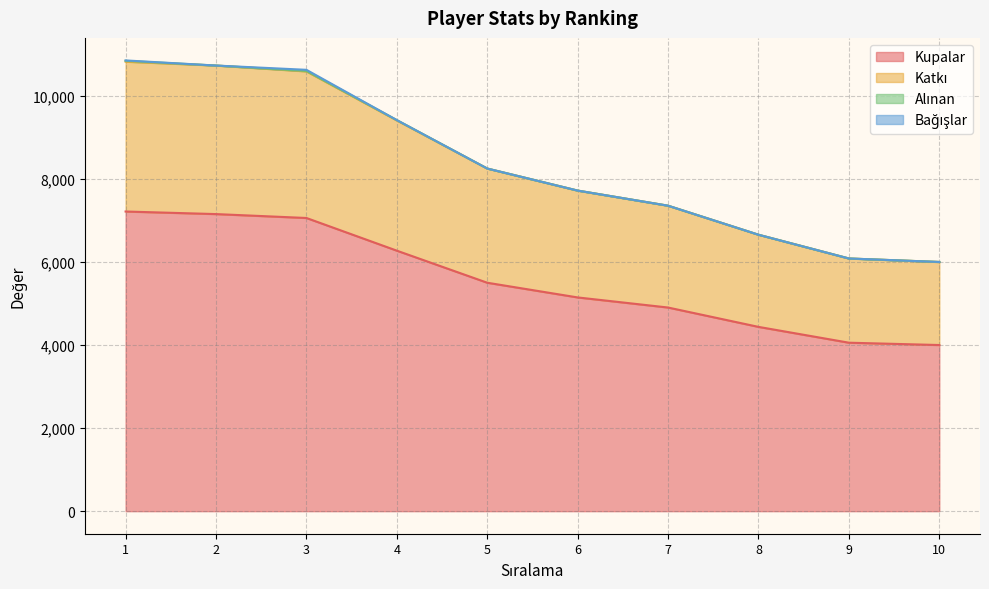

At which label is Katkı closest to 8412?

5